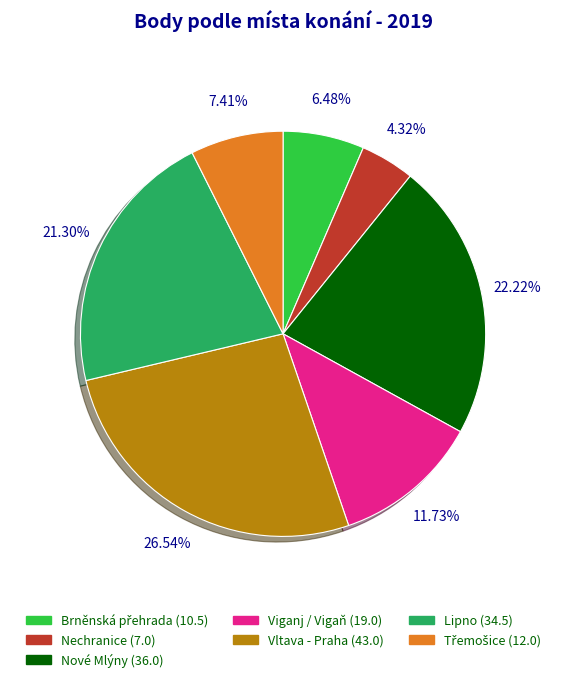

Is there a majority slice in this chart?

No